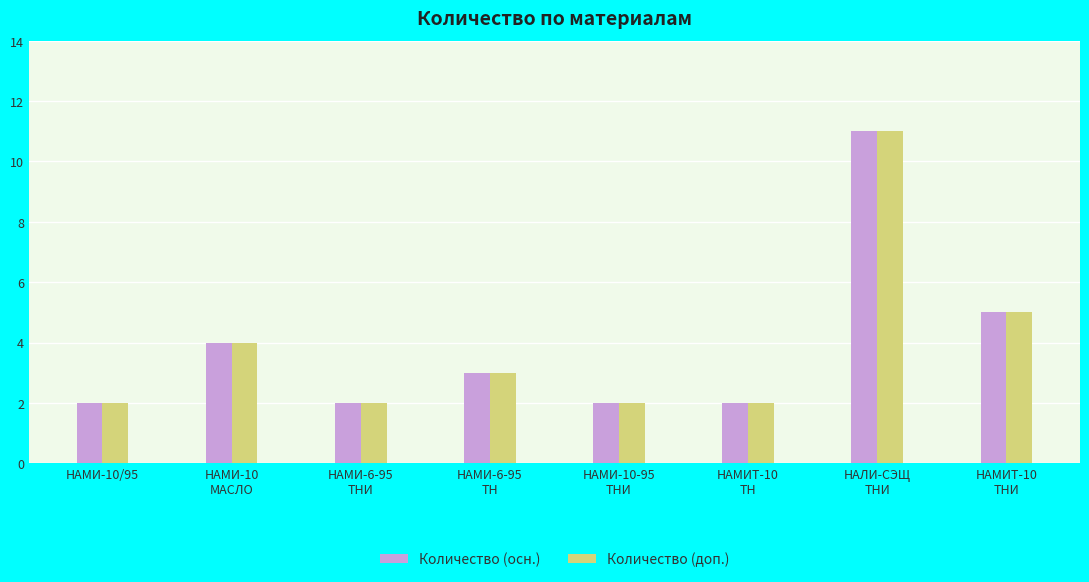

What is the sum of all Количество (доп.) values?

31